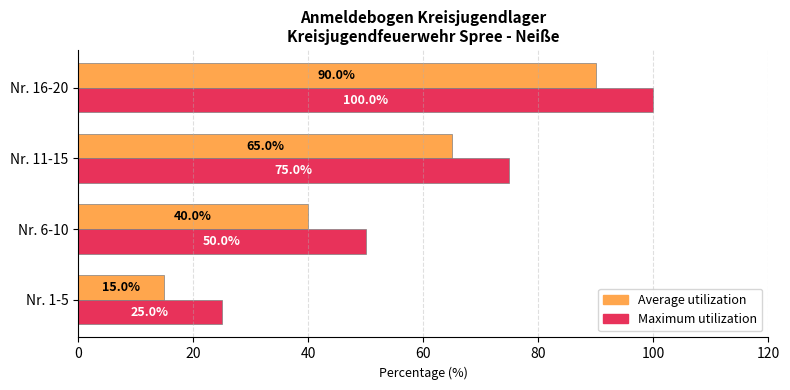

How many data points in Maximum utilization are less than 75?

2